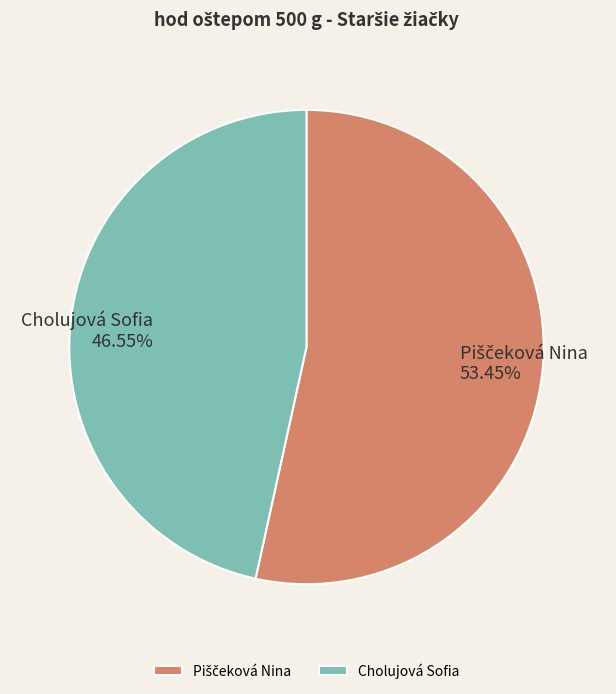

How many segments does this pie chart have?

2